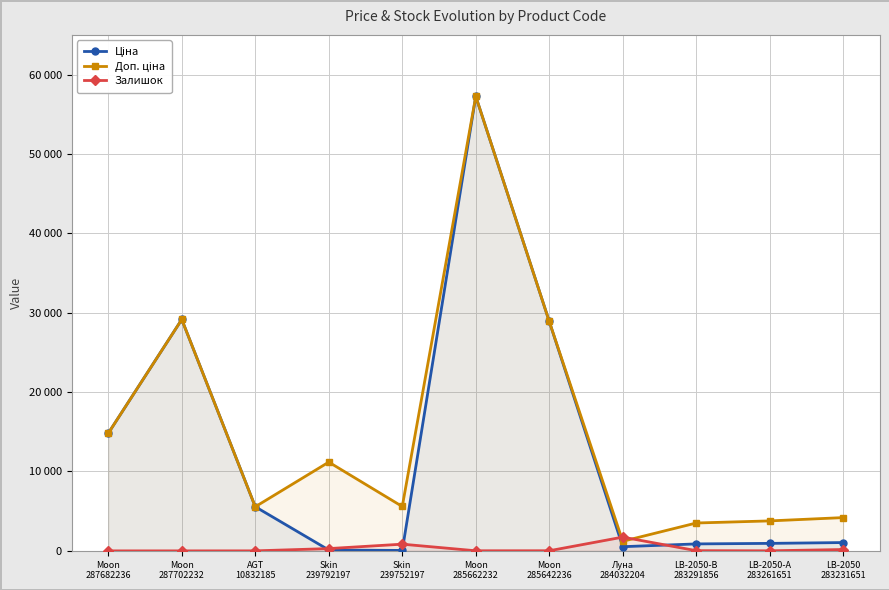

Rank the series at Moon
285662232 from highest to lowest value.

Ціна, Доп. ціна, Залишок